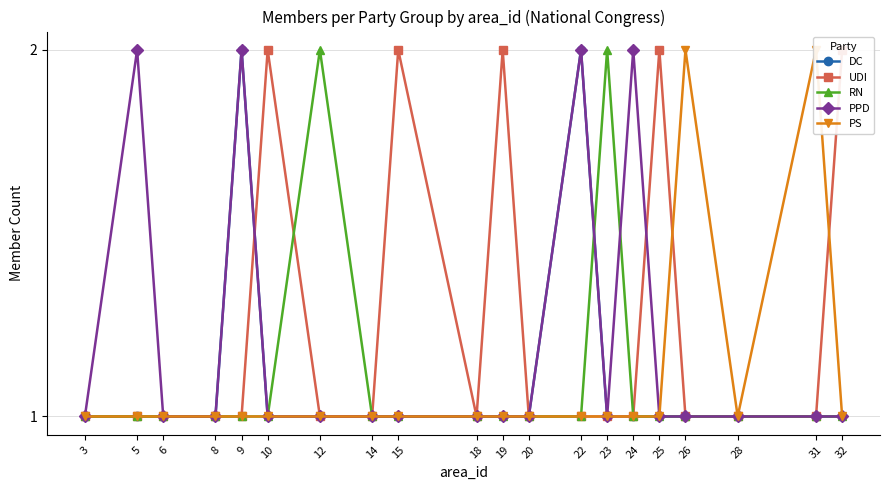

Is this an area chart (filled region under the line)?

No